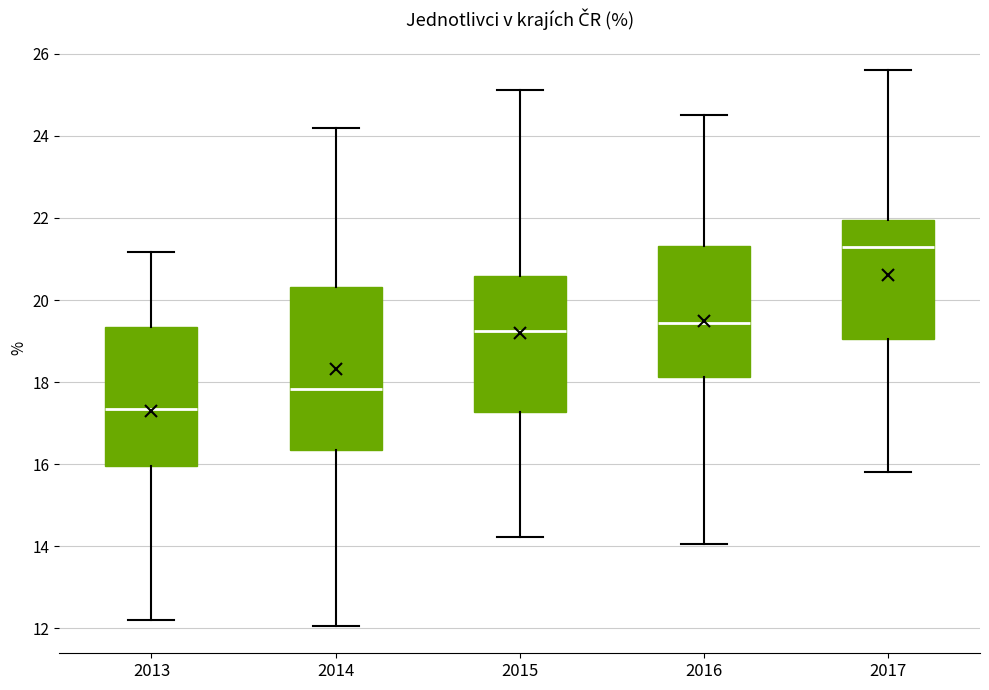

Which box has the lowest median line?

2013